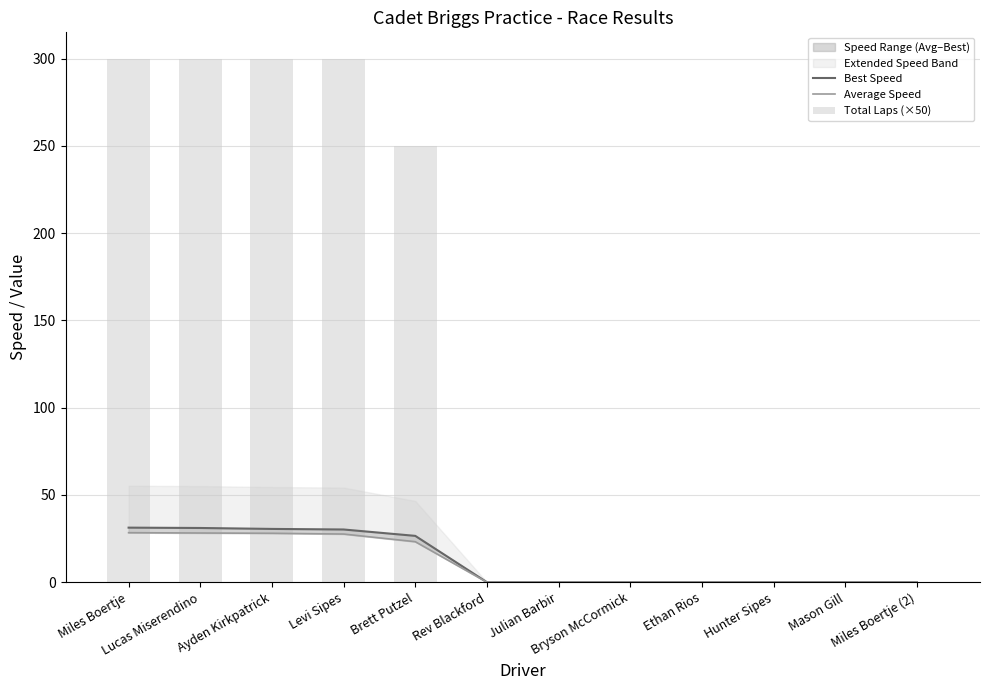

The value of Average Speed at Lucas Miserendino is 47.1. True or false?

False